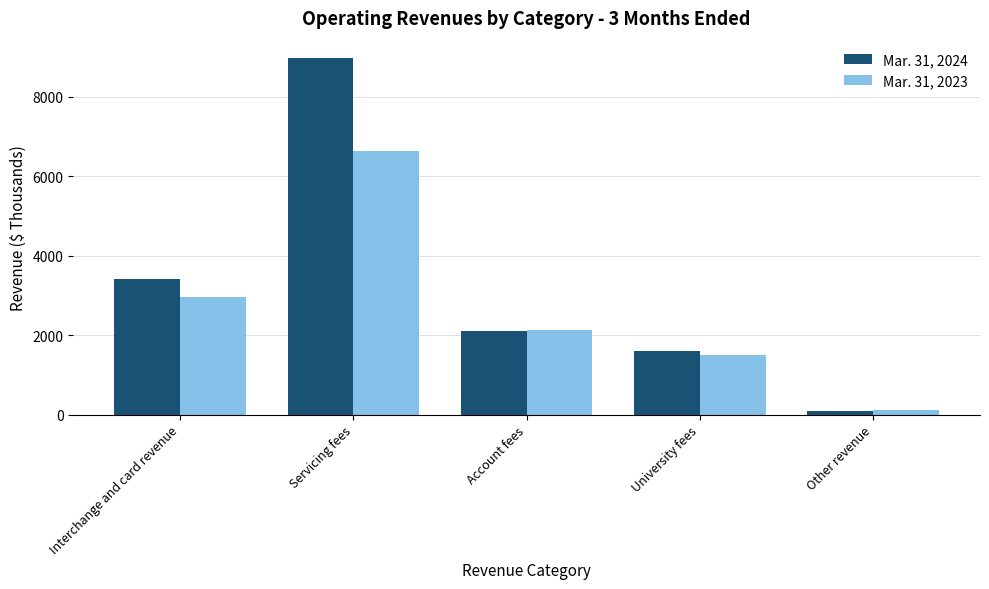

What is the maximum value shown in the chart?

8966